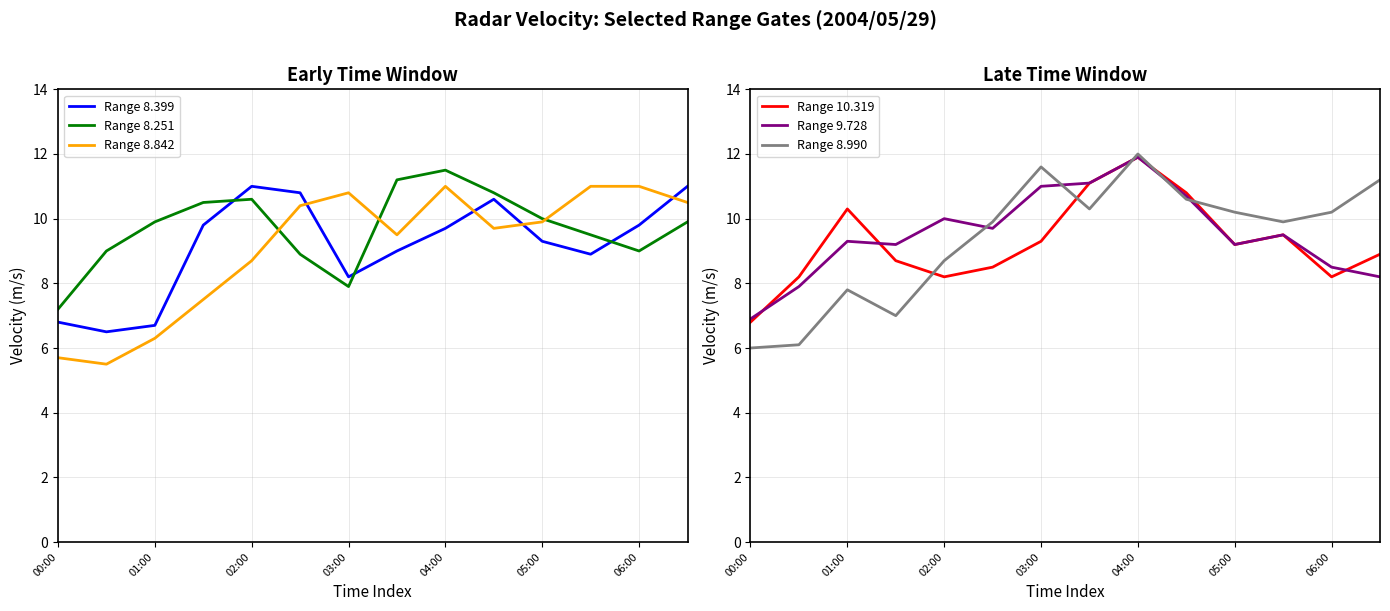

Which series ends up on top after the final intersection of Range 8.399 and Range 8.251?

Range 8.399